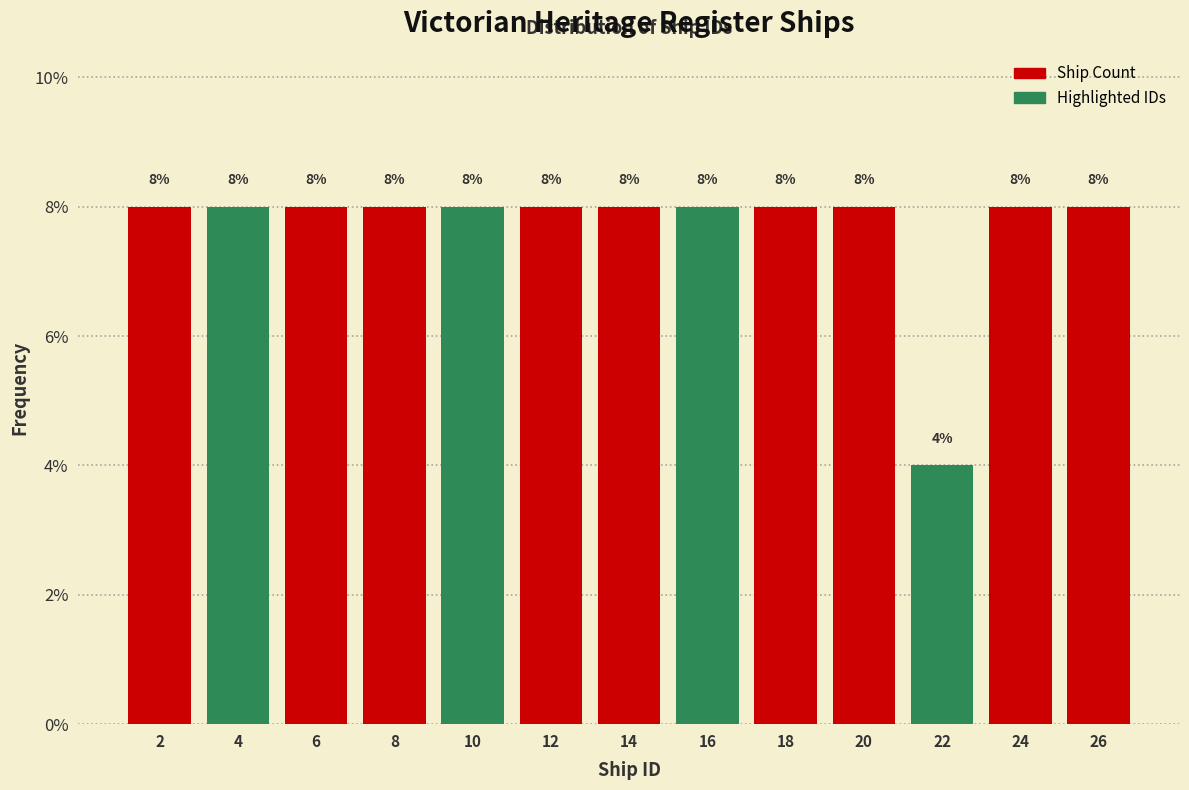

Reading left to right, list all the values displayed in this chart.

8	8	8	8	8	8	8	8	8	8	4	8	8